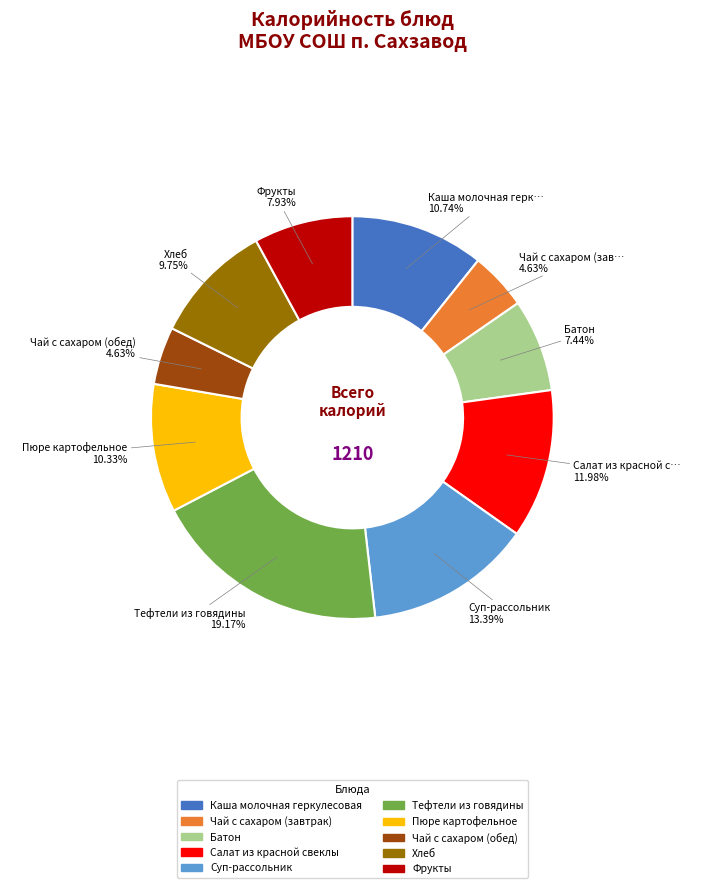

Is Хлеб the majority of the pie?

No